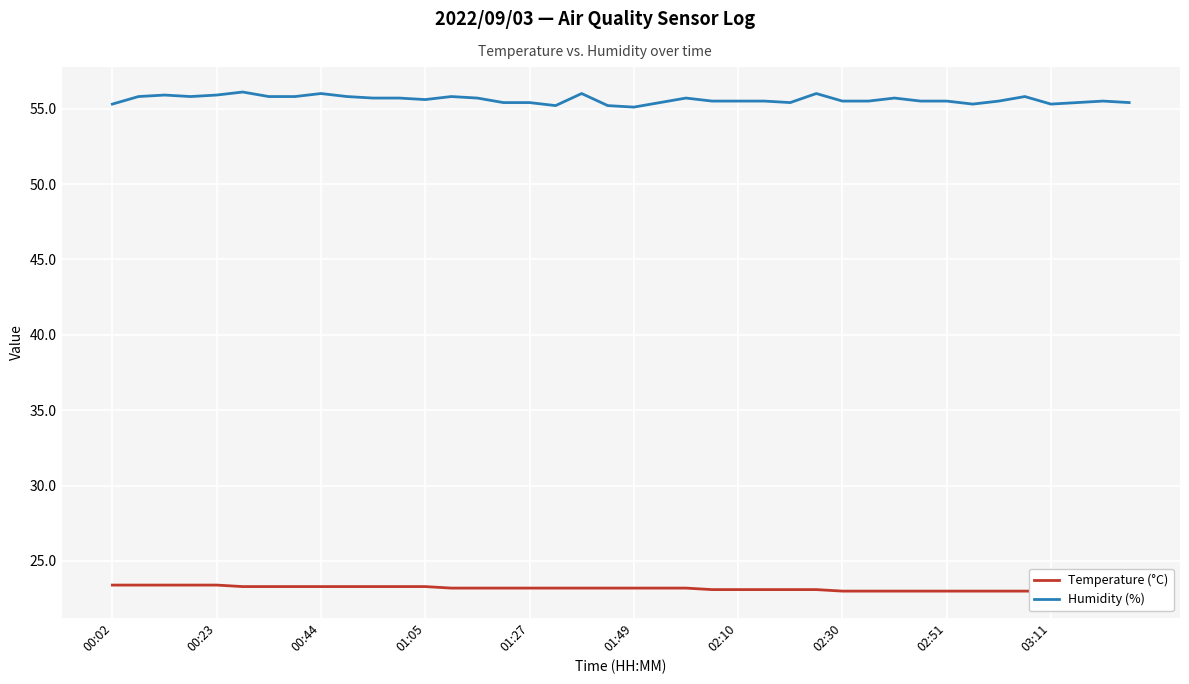

Is it true that Humidity (%) equals 82.4 at 00:23?

False